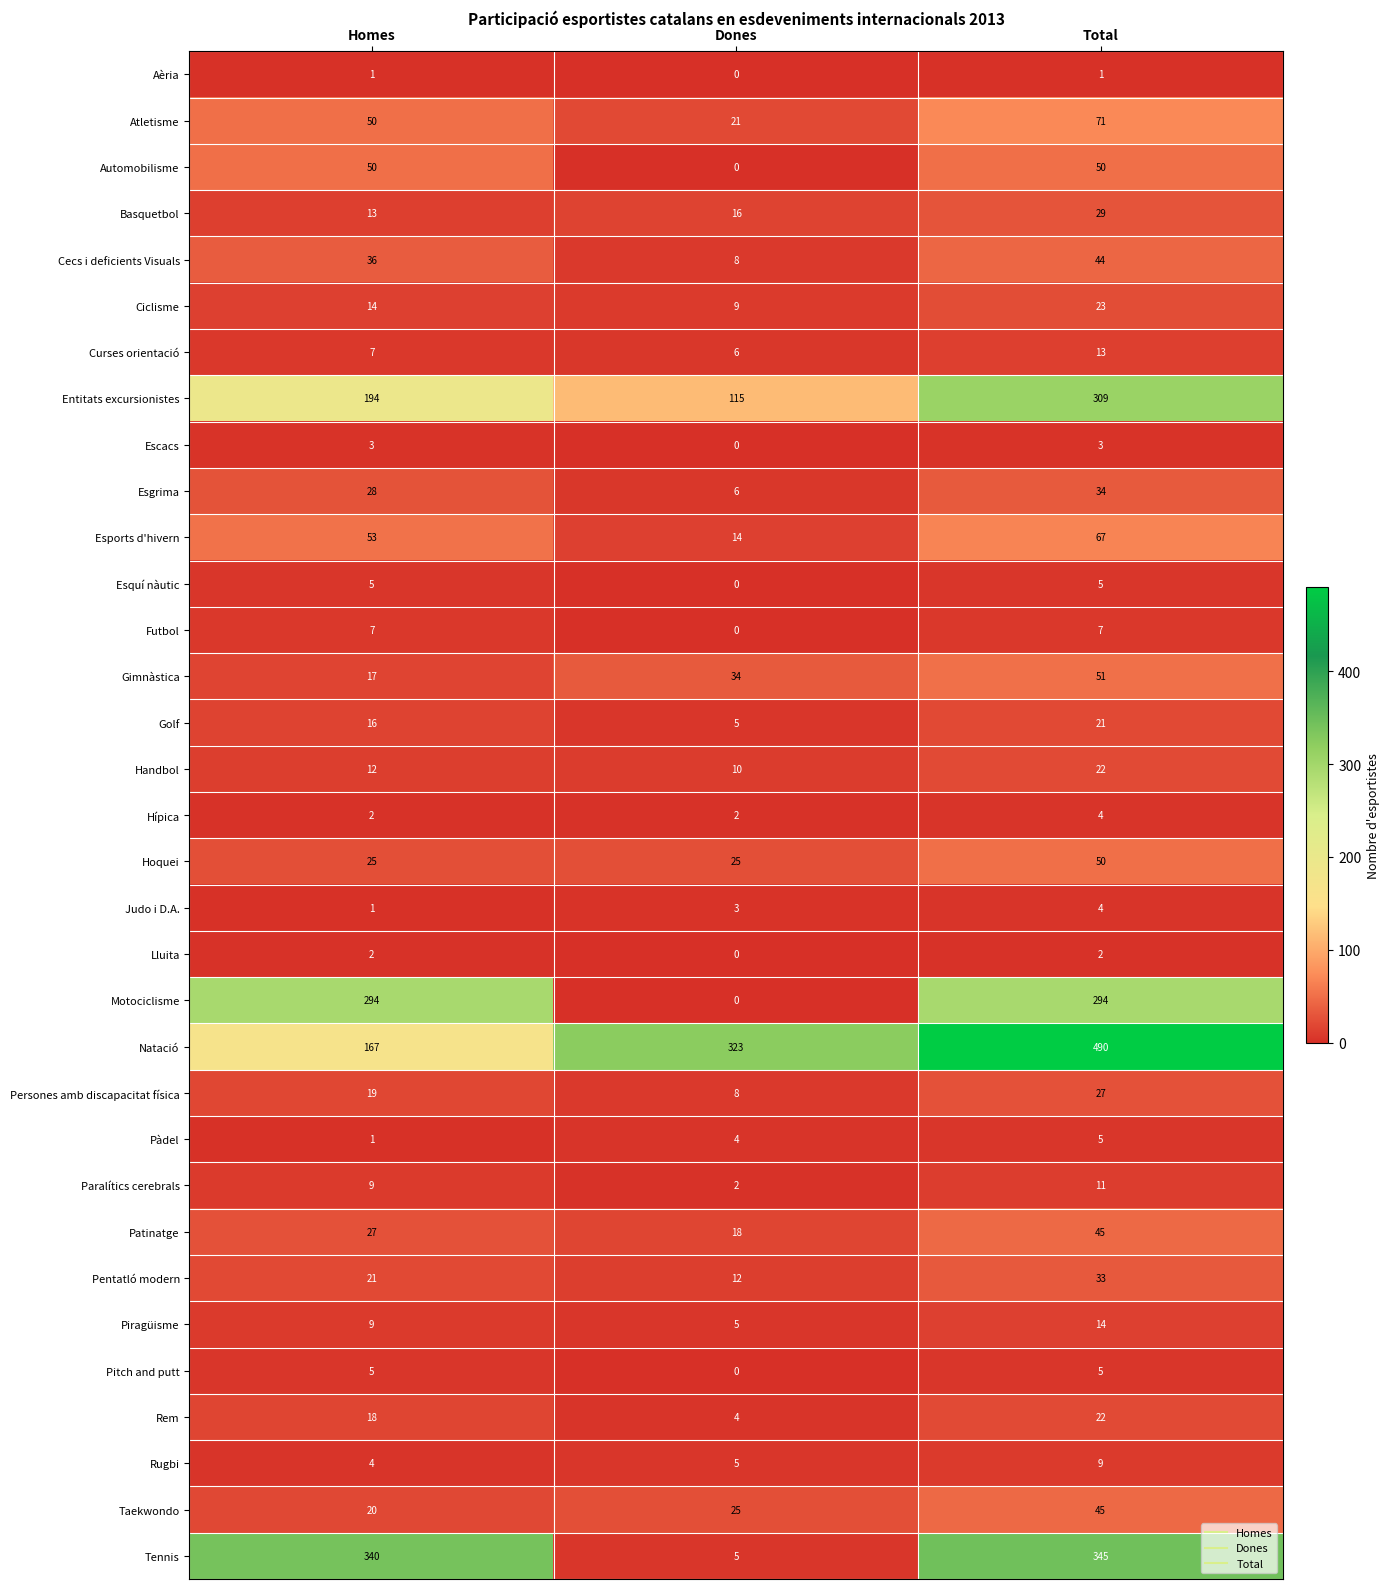

At which category does the chart reach its peak across all series?

Total